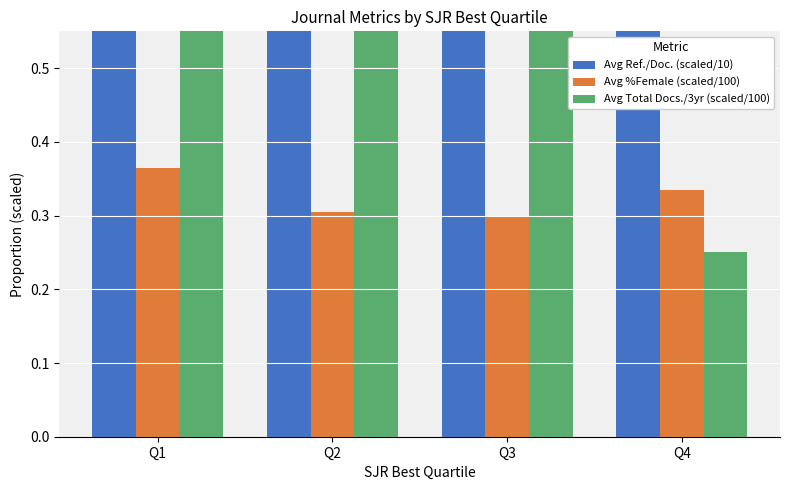

Count the Avg Ref./Doc. (scaled/10) values in the range 3 to 4.

2